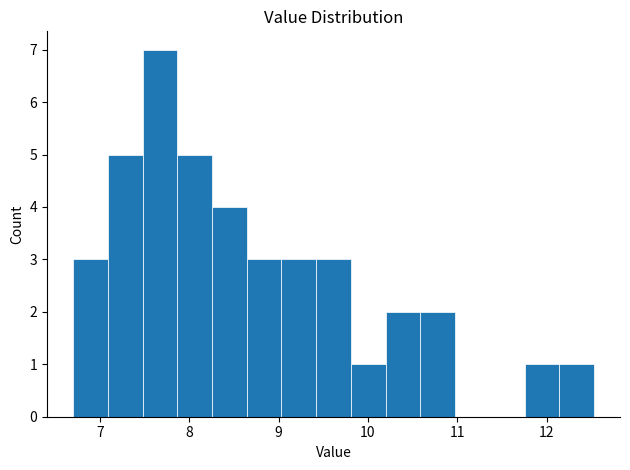

Around what value on the x-axis is the tallest bar? Give the approximate position of its centre, as read against the axis.

7.7